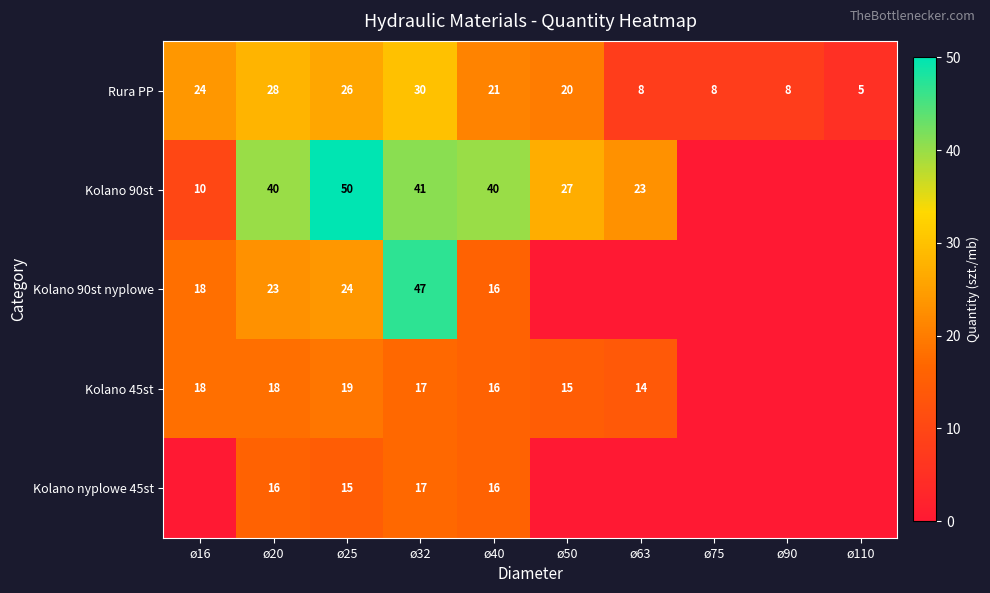

What is the difference between the highest and lowest values at ø50?

27